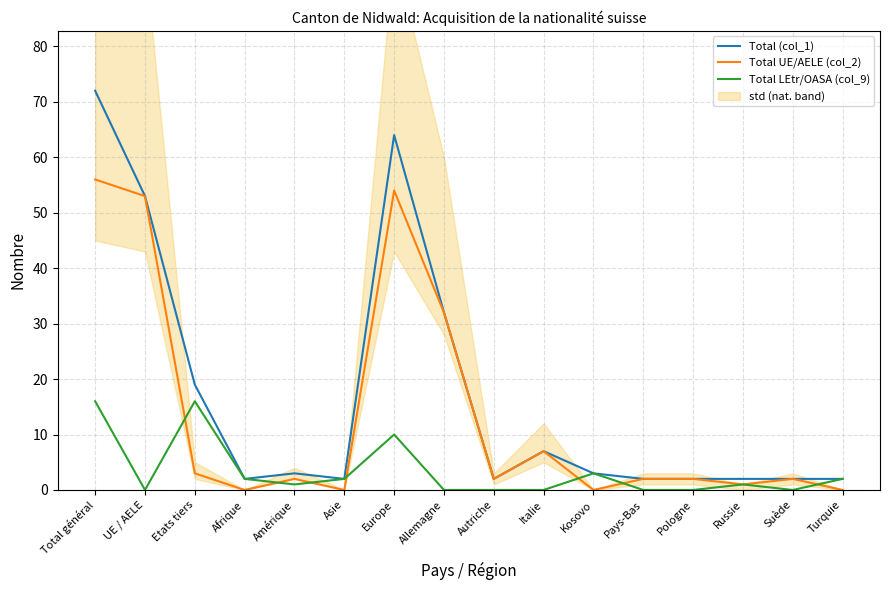

Reading left to right, extract all data points from this chart.

Total (col_1): Total général=72	UE / AELE=53	Etats tiers=19	Afrique=2	Amérique=3	Asie=2	Europe=64	Allemagne=32	Autriche=2	Italie=7	Kosovo=3	Pays-Bas=2	Pologne=2	Russie=2	Suède=2	Turquie=2
Total UE/AELE (col_2): Total général=56	UE / AELE=53	Etats tiers=3	Afrique=0	Amérique=2	Asie=0	Europe=54	Allemagne=32	Autriche=2	Italie=7	Kosovo=0	Pays-Bas=2	Pologne=2	Russie=1	Suède=2	Turquie=0
Total LEtr/OASA (col_9): Total général=16	UE / AELE=0	Etats tiers=16	Afrique=2	Amérique=1	Asie=2	Europe=10	Allemagne=0	Autriche=0	Italie=0	Kosovo=3	Pays-Bas=0	Pologne=0	Russie=1	Suède=0	Turquie=2